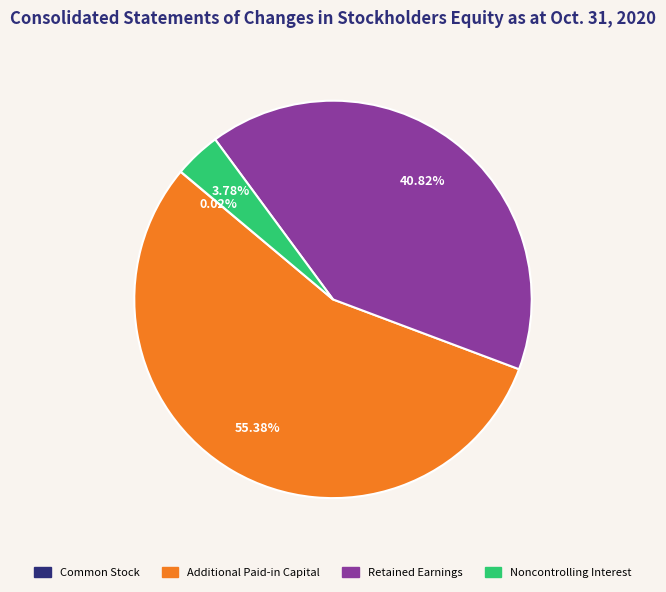

Between Additional Paid-in Capital and Retained Earnings, which is larger?

Additional Paid-in Capital